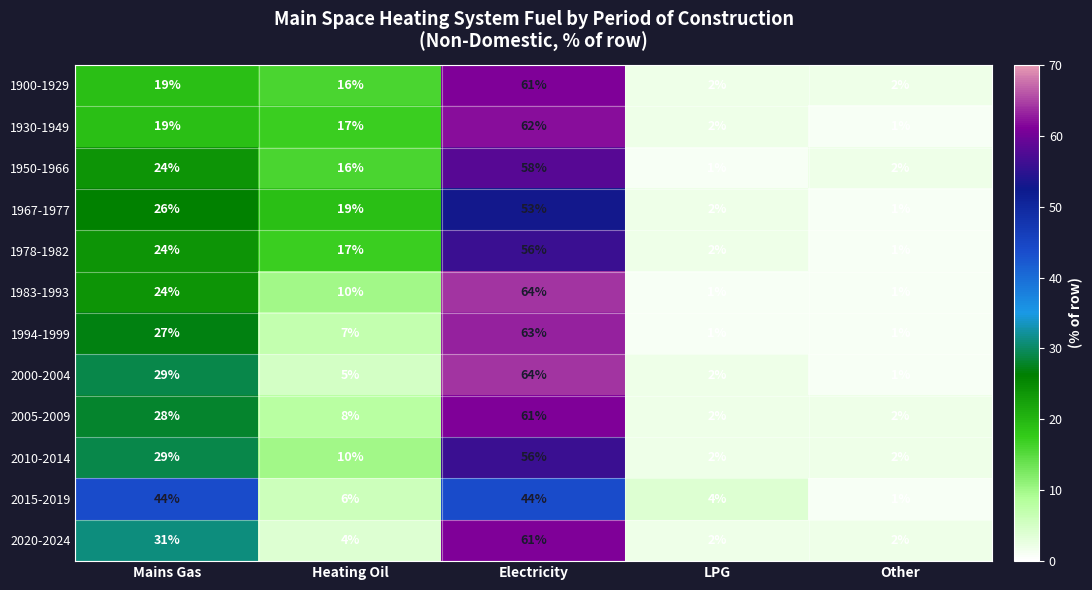

What is the difference between the maximum and minimum values in the 2000-2004 series?

63